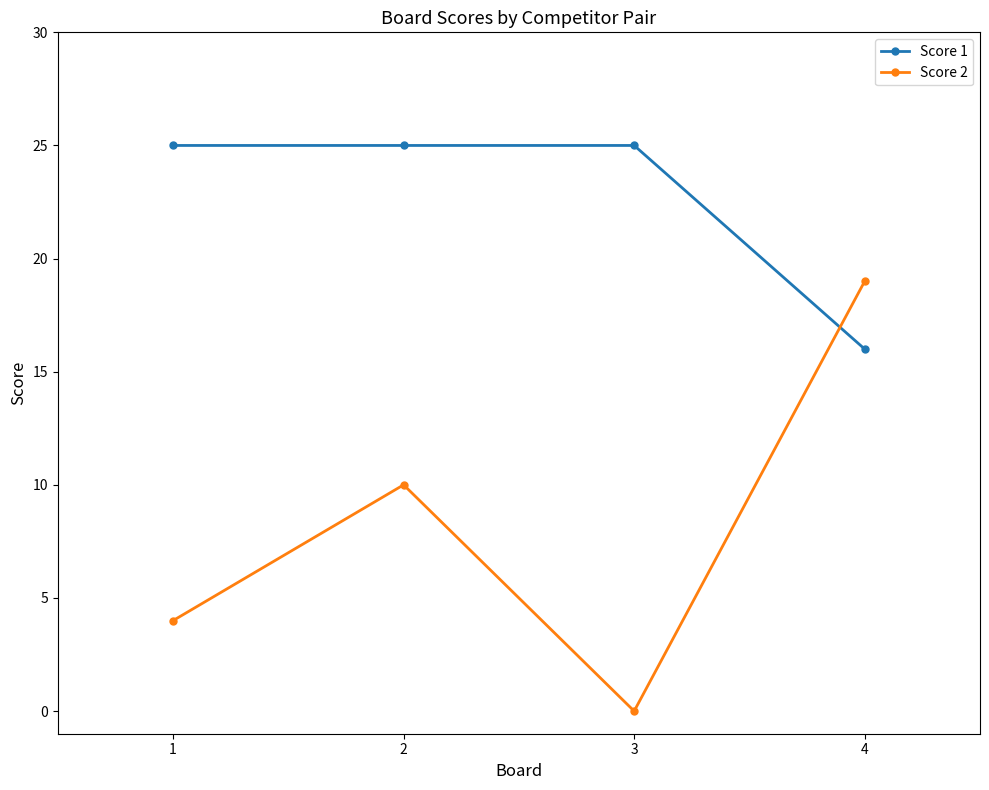

What is the difference between the Score 2 values at 3 and 1?

4